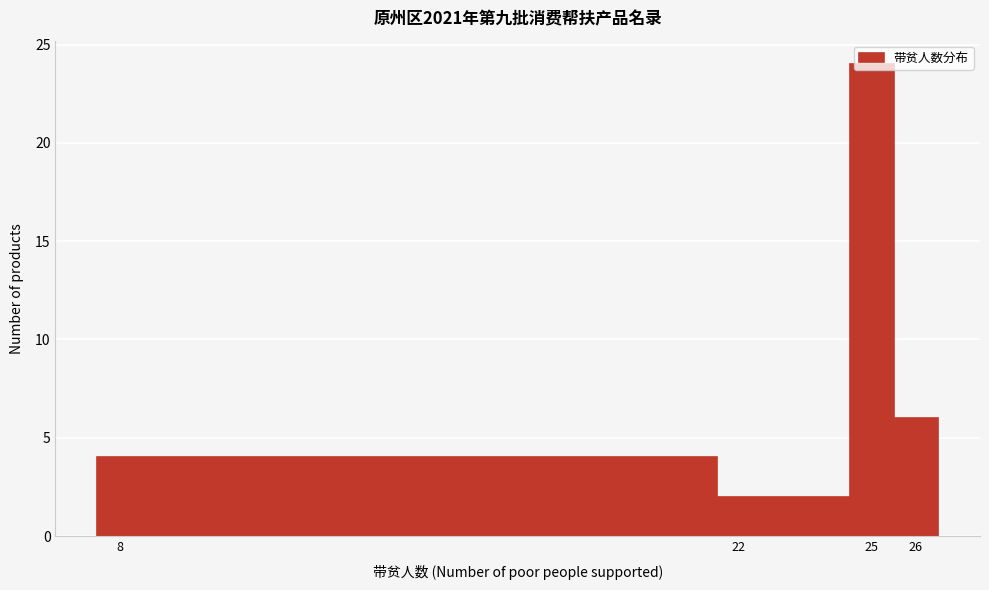

Reading left to right, list every bar in this chart as the range it spans on the x-axis followed by its height. The values are not printed on the chart, so give them approximately, as read against the axis.

7.5 to 21.5: 4
21.5 to 24.5: 2
24.5 to 25.5: 24
25.5 to 26.5: 6